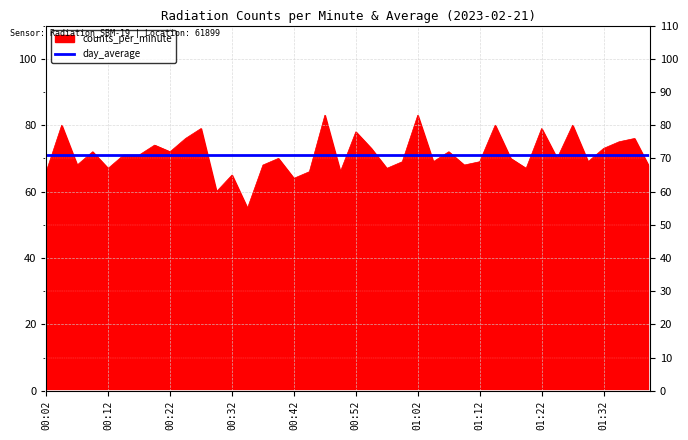

List the labels in order of value, smallest first.

00:34, 00:29, 00:42, 00:32, 00:02, 00:44, 00:49, 00:12, 00:57, 01:20, 01:40, 00:07, 00:37, 01:10, 00:59, 01:05, 01:12, 01:30, 00:39, 01:17, 01:25, 00:14, 00:17, 00:09, 00:22, 01:07, 00:54, 01:32, 00:19, 01:35, 00:24, 01:37, 00:52, 00:27, 01:22, 00:04, 01:15, 01:27, 00:47, 01:02